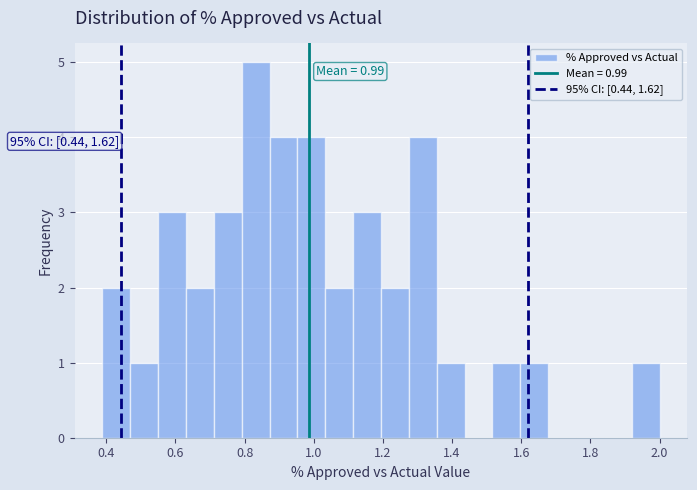

Which range on the x-axis has the tallest bar?

0.80 to 0.88